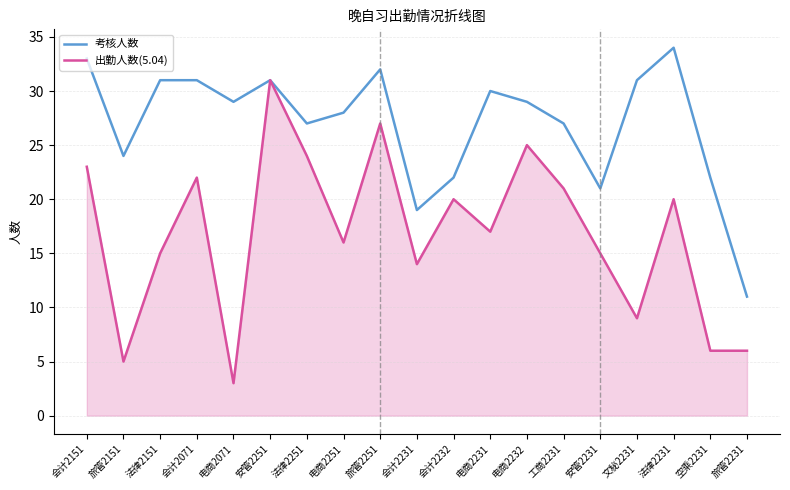

List the series in order of their overall mean, lowest first.

出勤人数(5.04), 考核人数